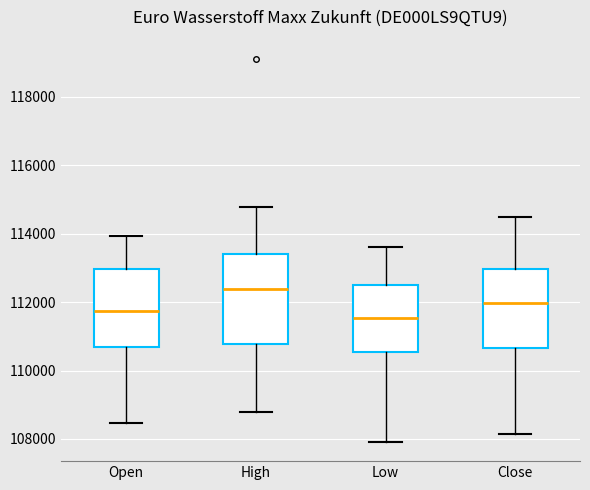

Reading left to right, read every box against the y-axis: the position of its median line, the range the box covers, and the ends of its whiskers. The values are not printed on the chart, so give them approximately, as read against the axis.

Open: median 111800, box 110600 to 113000, whiskers 108400 to 114000
High: median 112400, box 110800 to 113400, whiskers 108800 to 114800
Low: median 111600, box 110600 to 112600, whiskers 108000 to 113600
Close: median 112000, box 110600 to 113000, whiskers 108200 to 114400